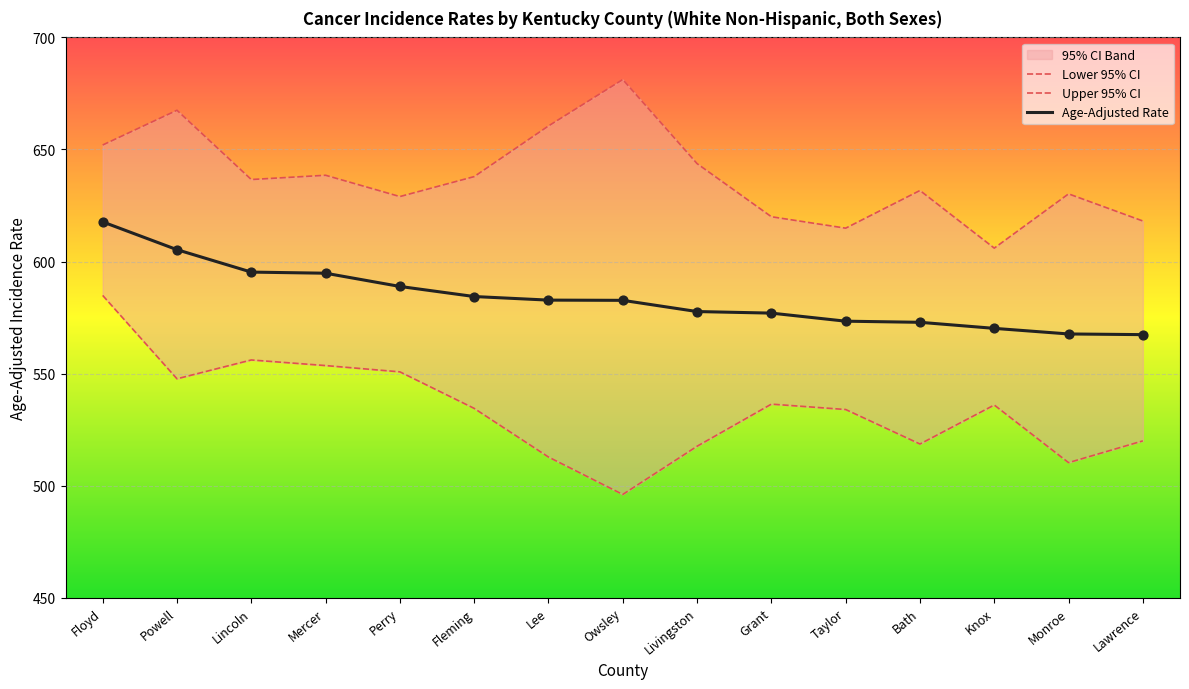

Which series reaches the minimum Y coordinate?

Lower 95% CI